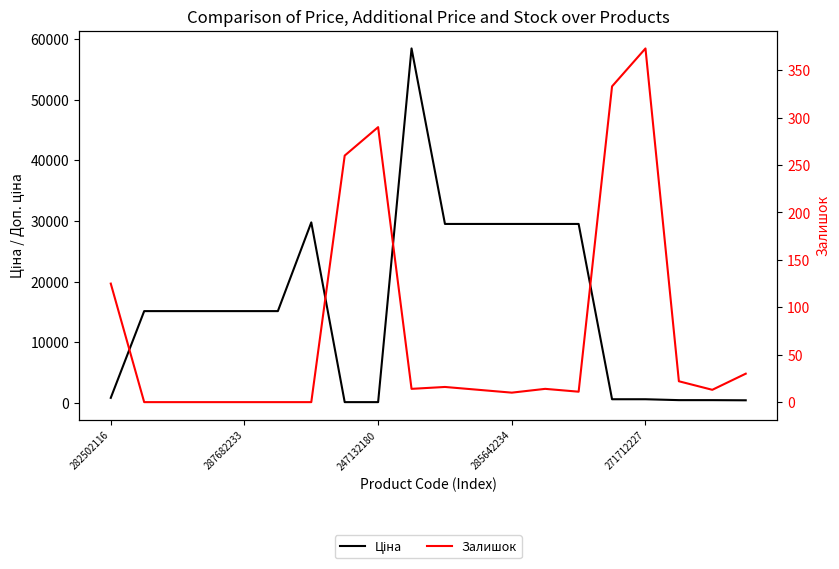

What is the difference between the Ціна values at 287682233 and 18?

14676.9